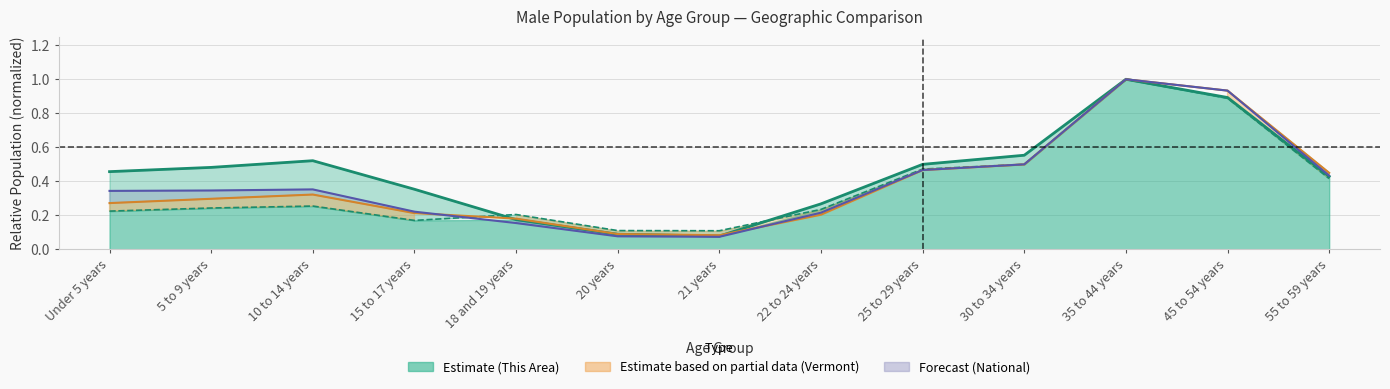

True or false: National and This Area cross at least once.

False